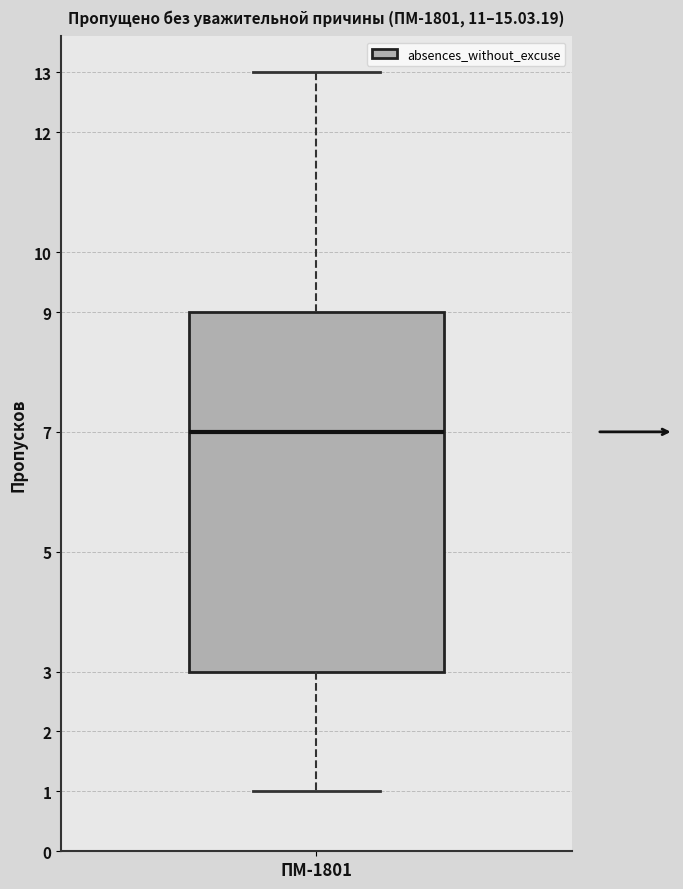

Read this box plot against the y-axis: the position of the median line, the range covered by the box, and the ends of both whiskers. The values are not printed on the chart, so give them approximately, as read against the axis.

median 7, box 3 to 9, whiskers 1 to 13